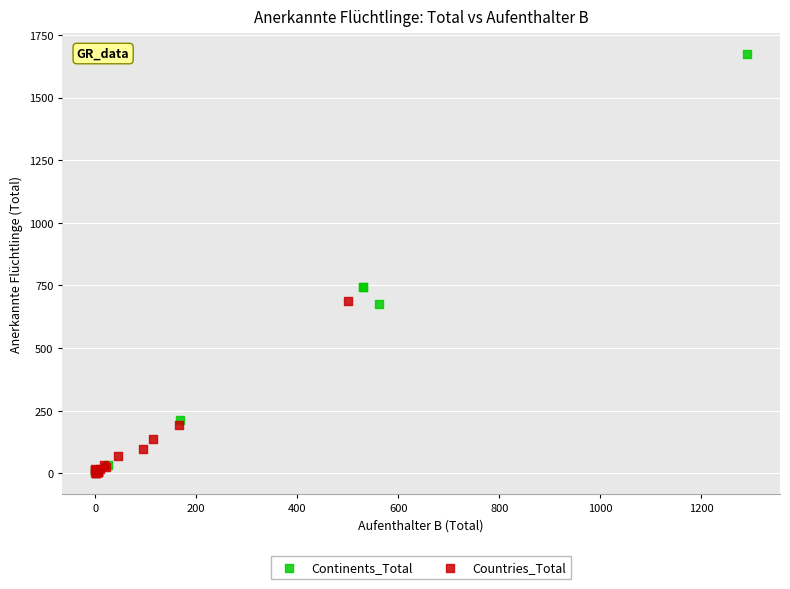

Which series has the largest Y range (max minus min)?

Continents_Total